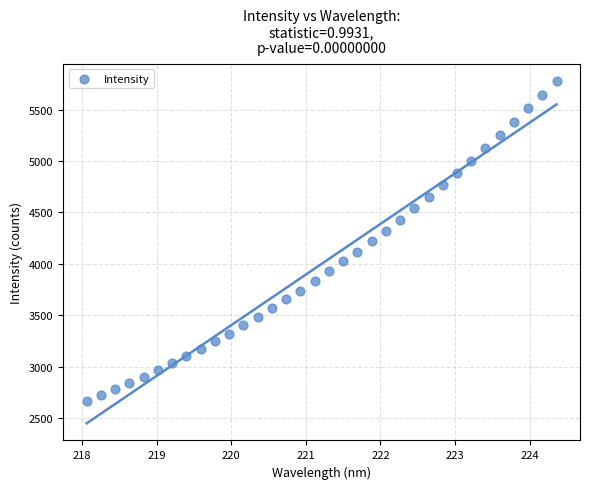

What is the range of X values (max minus min)?

6.3